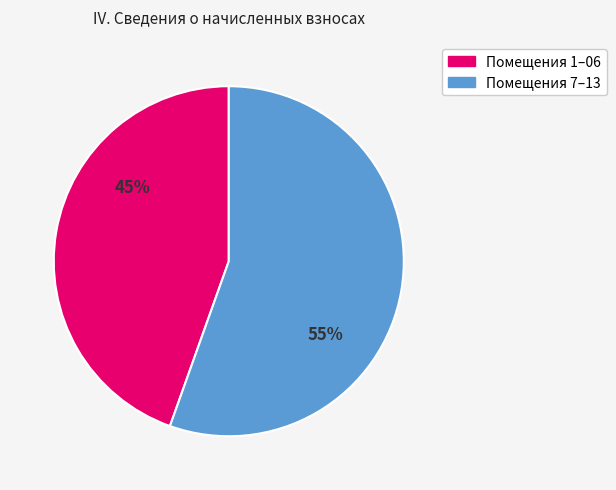

Does any single category account for the majority?

Yes